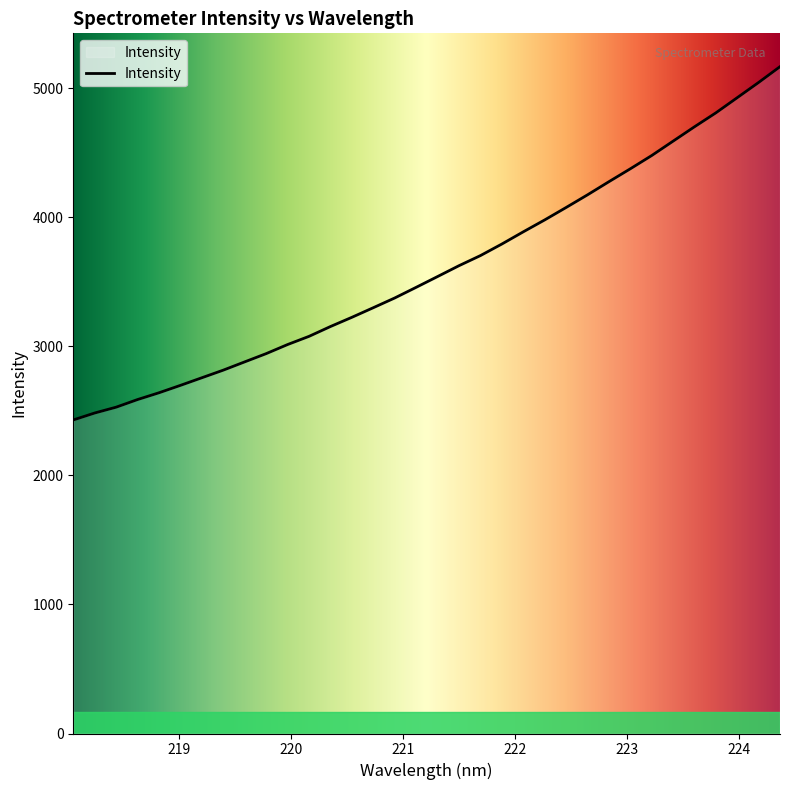

What is the minimum value shown in the chart?

2429.2